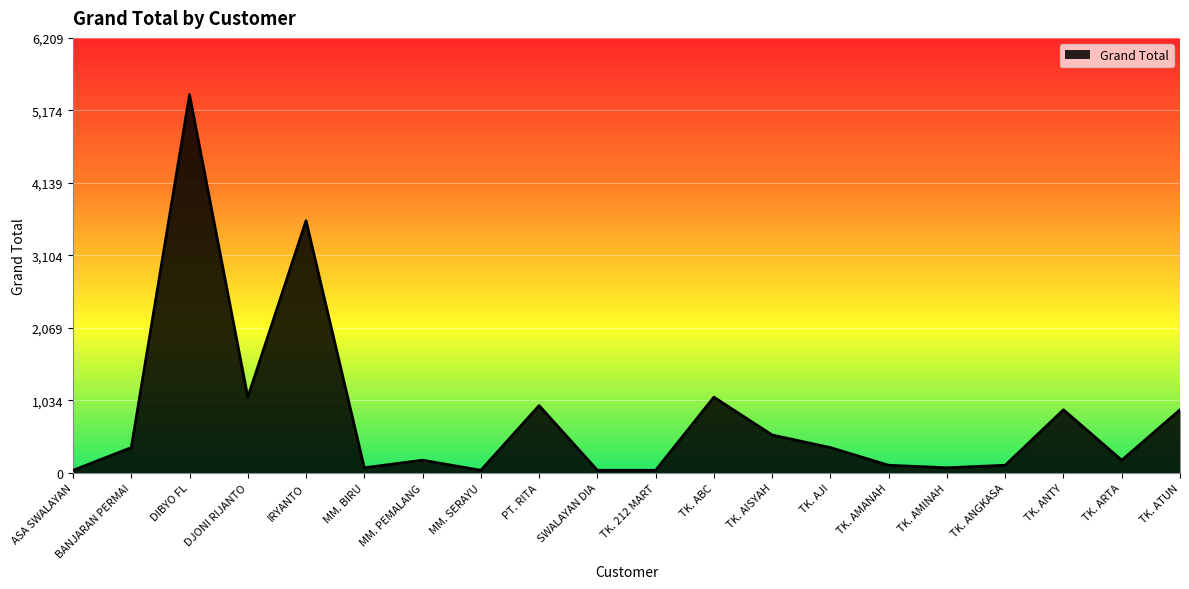

What is the sum of the values at DJONI RIJANTO and MM. BIRU?

1152